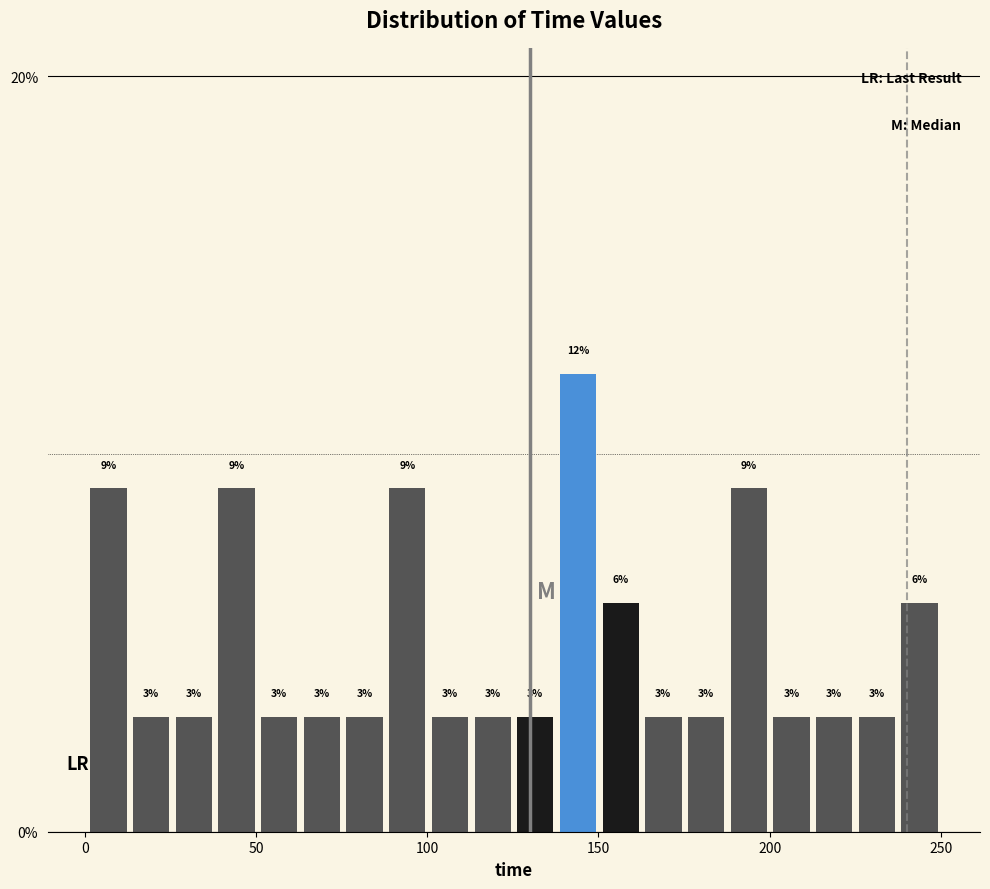

Around what value on the x-axis is the tallest bar? Give the approximate position of its centre, as read against the axis.

145